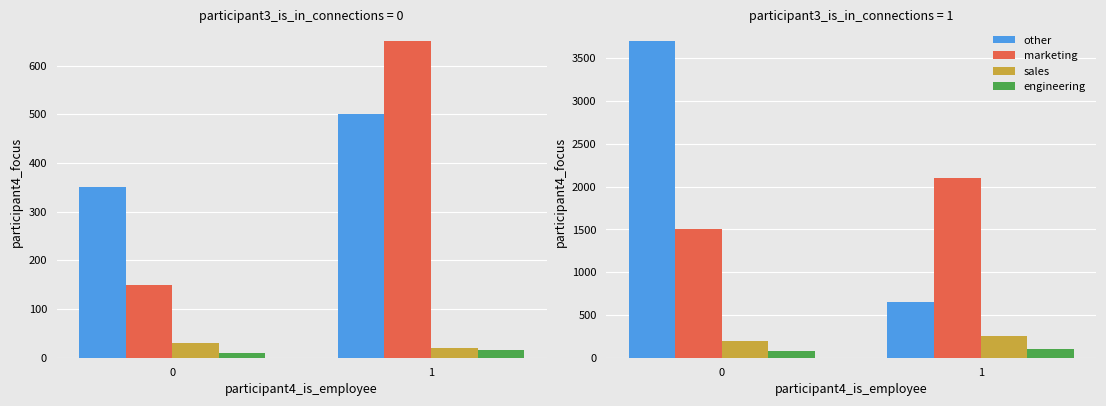

What is the maximum value for engineering?

100